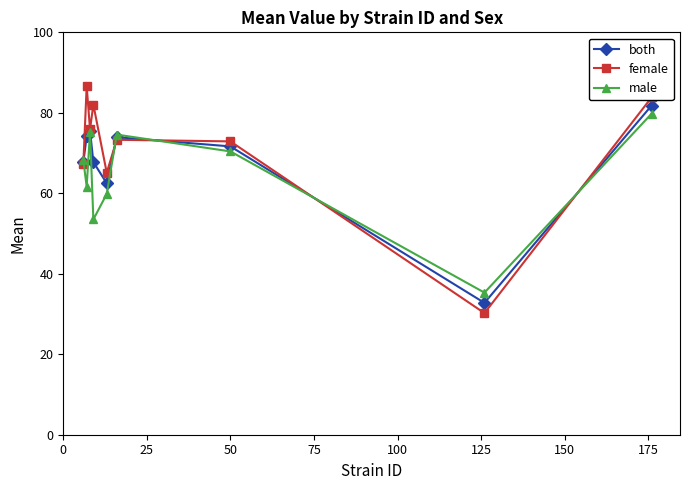

What is the smallest value displayed?

30.2